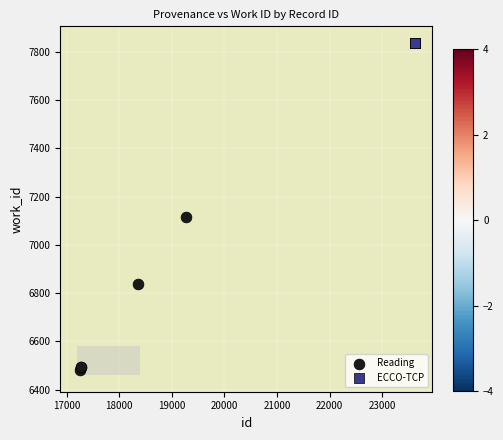

Which series reaches the maximum Y coordinate?

ECCO-TCP